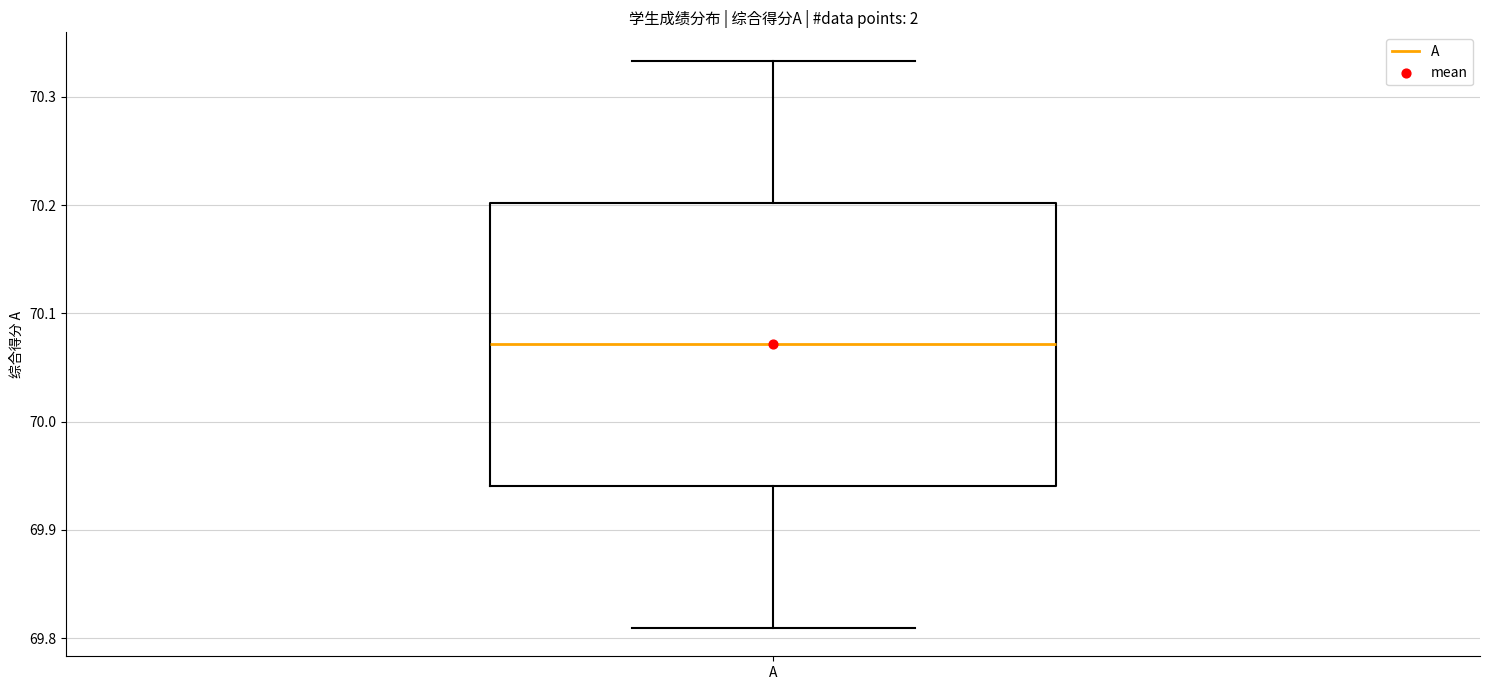

Where is the lower edge of the box for A on the y-axis? The values are not printed on the chart, so give them approximately, as read against the axis.

69.94